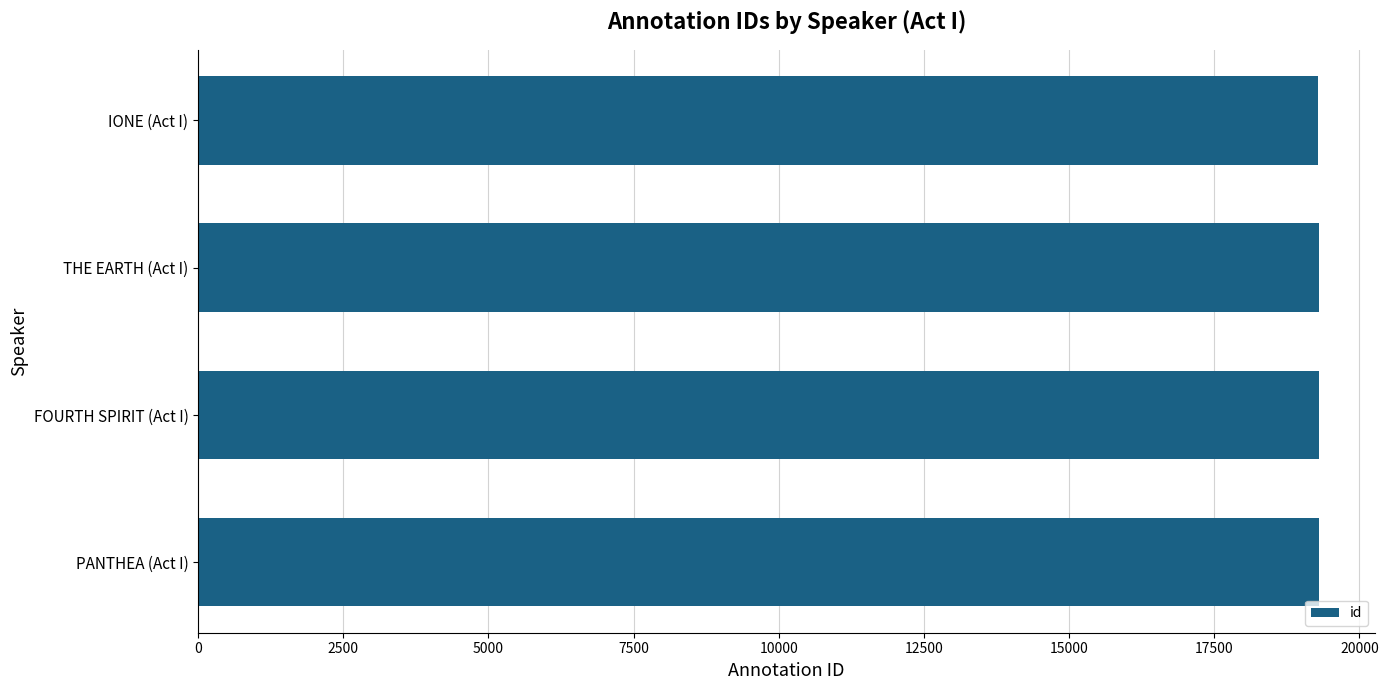

What is the minimum value shown in the chart?

19293